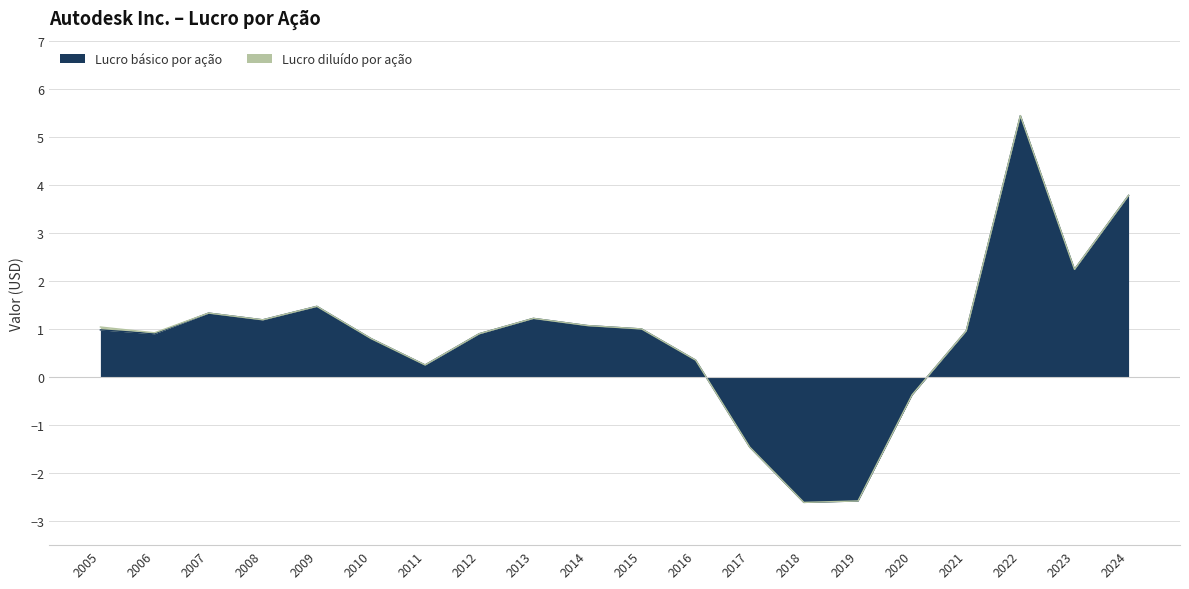

Which label corresponds to the largest value in the chart?

2022